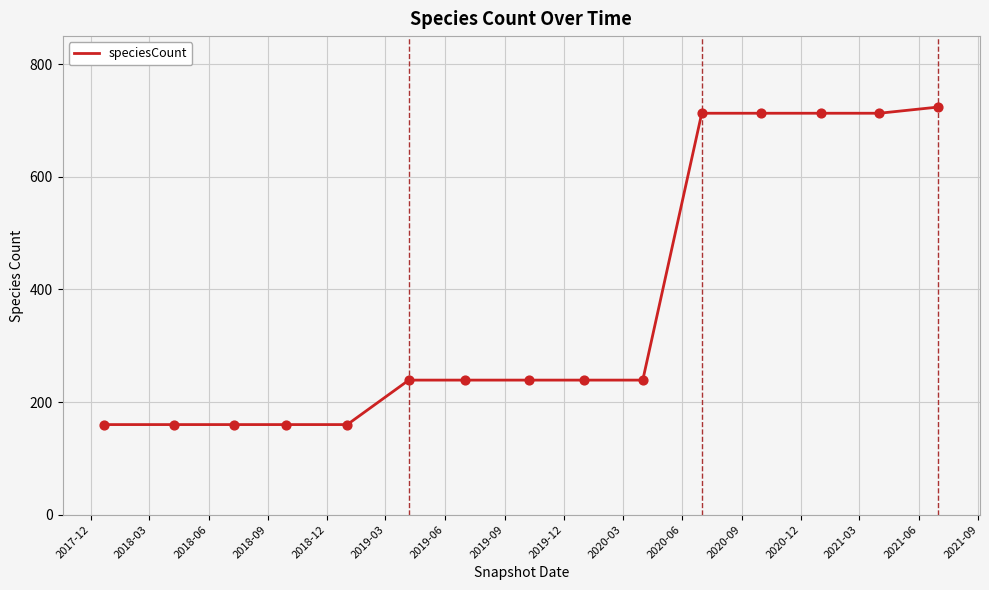

What is the smallest value displayed?

160